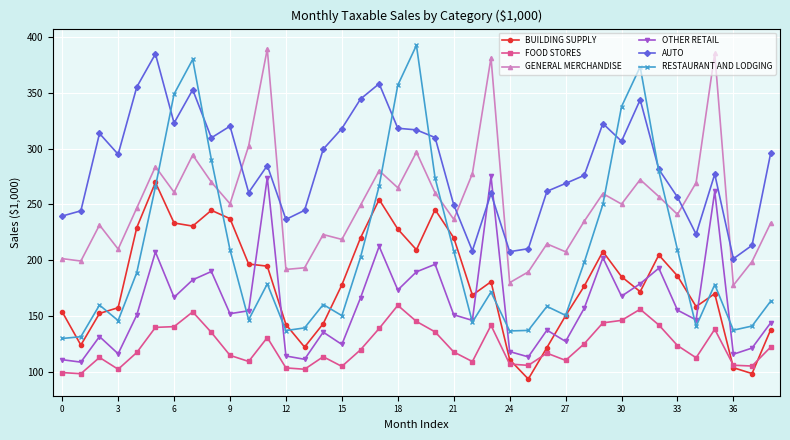

What is the value of the GENERAL MERCHANDISE point at the 29th from the left?

234.9